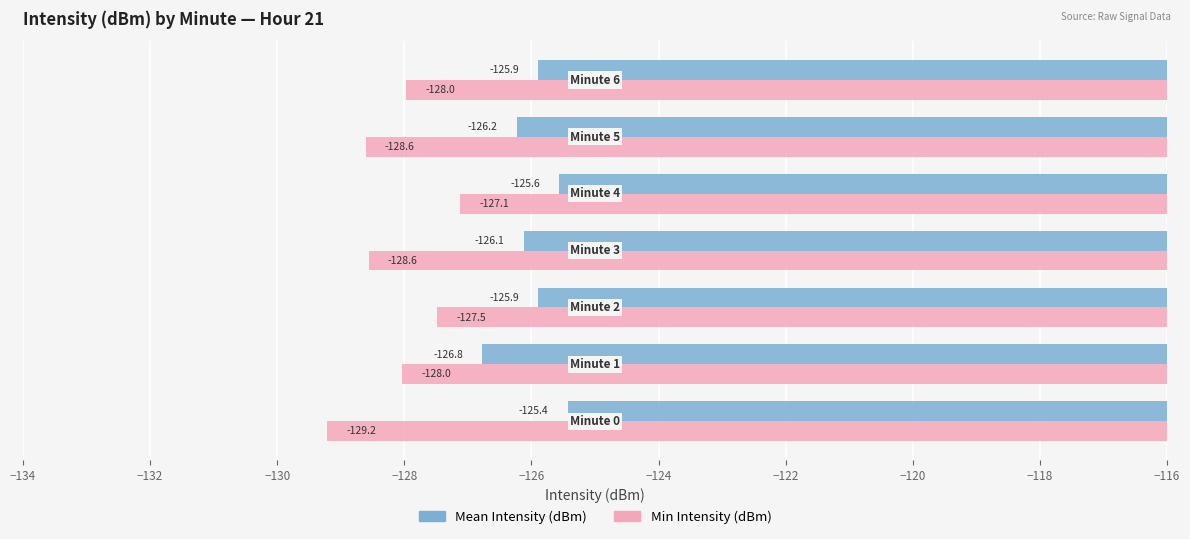

What is the smallest value displayed?

-129.2